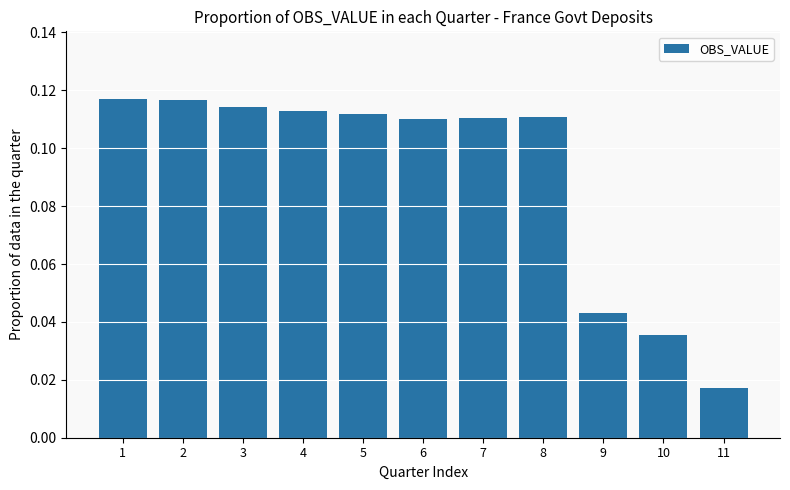

How many values are between 0 and 1?

11